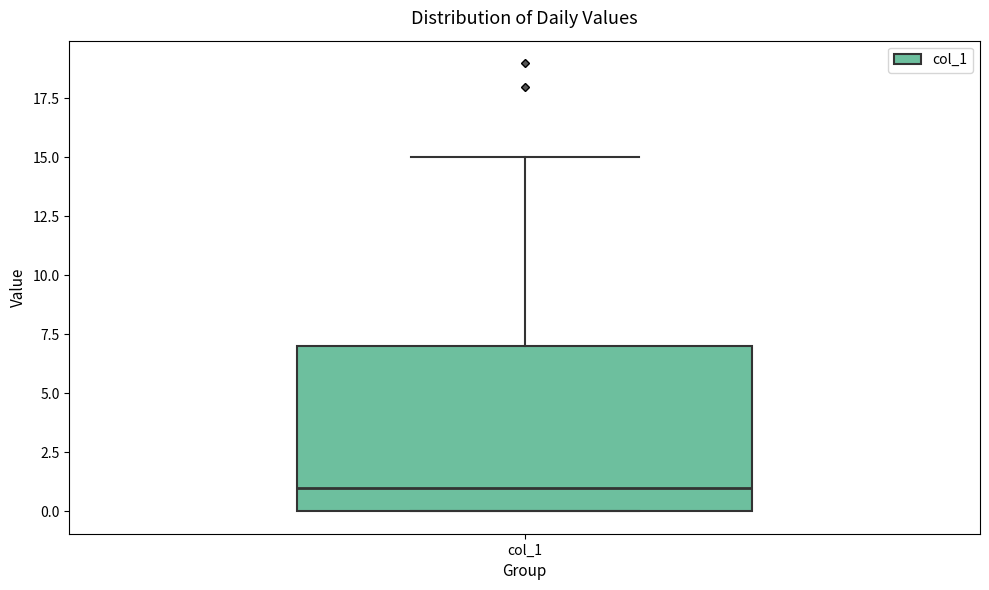

Read this box plot against the y-axis: the position of the median line, the range covered by the box, and the ends of both whiskers. The values are not printed on the chart, so give them approximately, as read against the axis.

median 1, box 0 to 7, whiskers 0 to 15